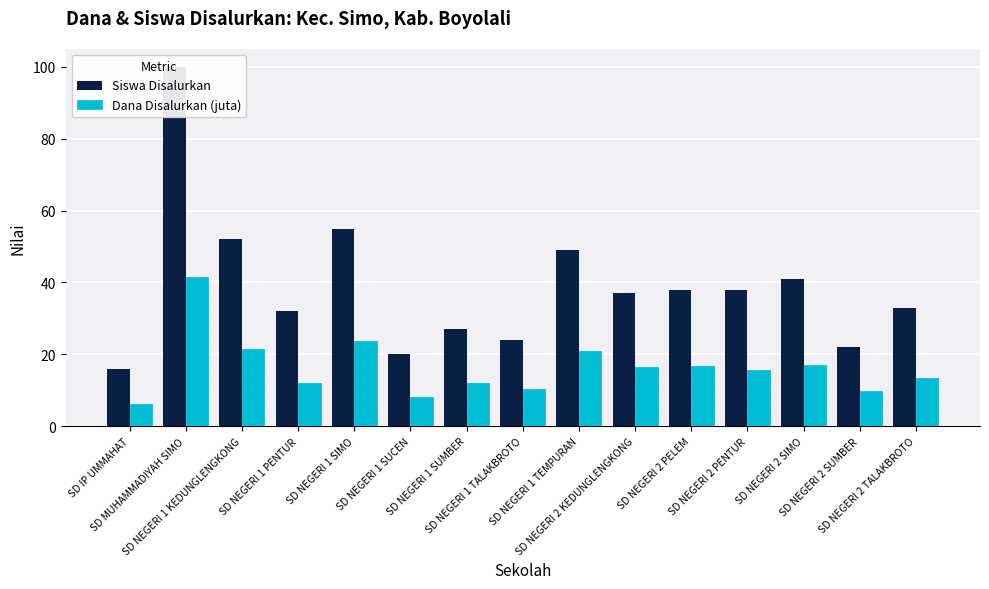

Are the bars horizontal?

No